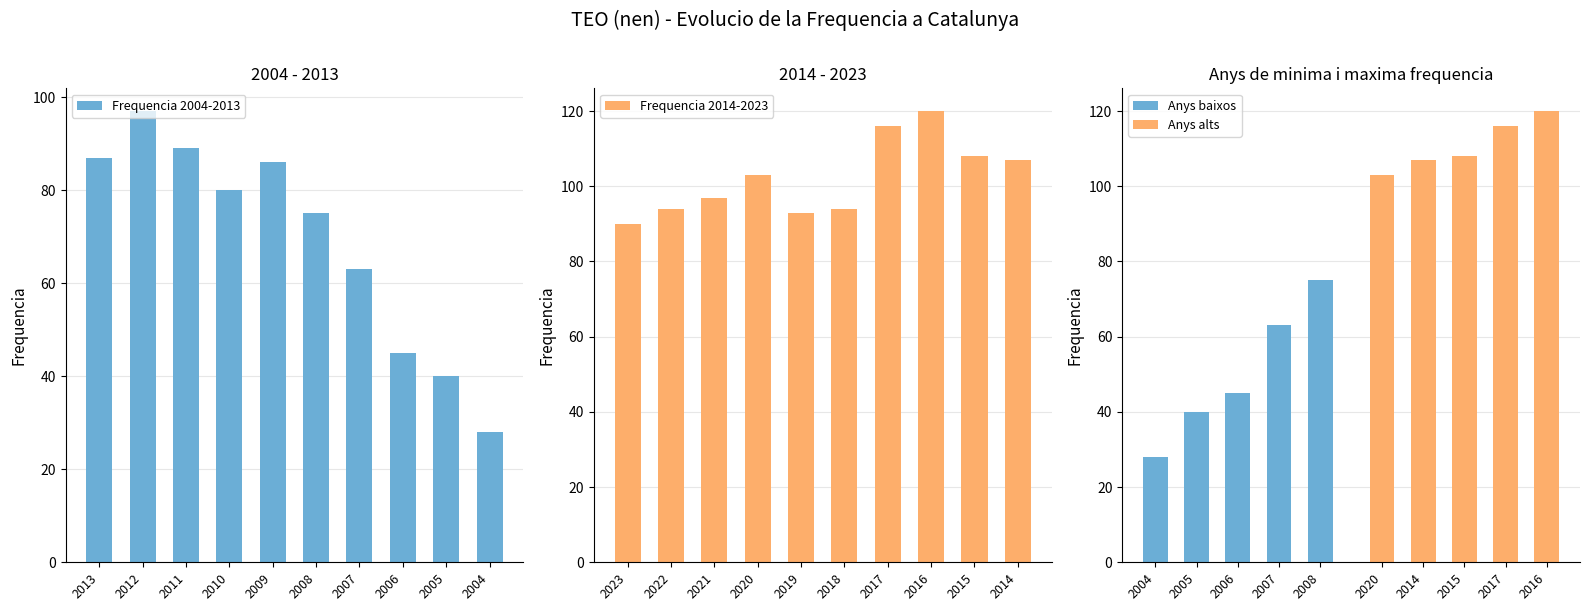

What is the difference between the second highest and second lowest values?

76